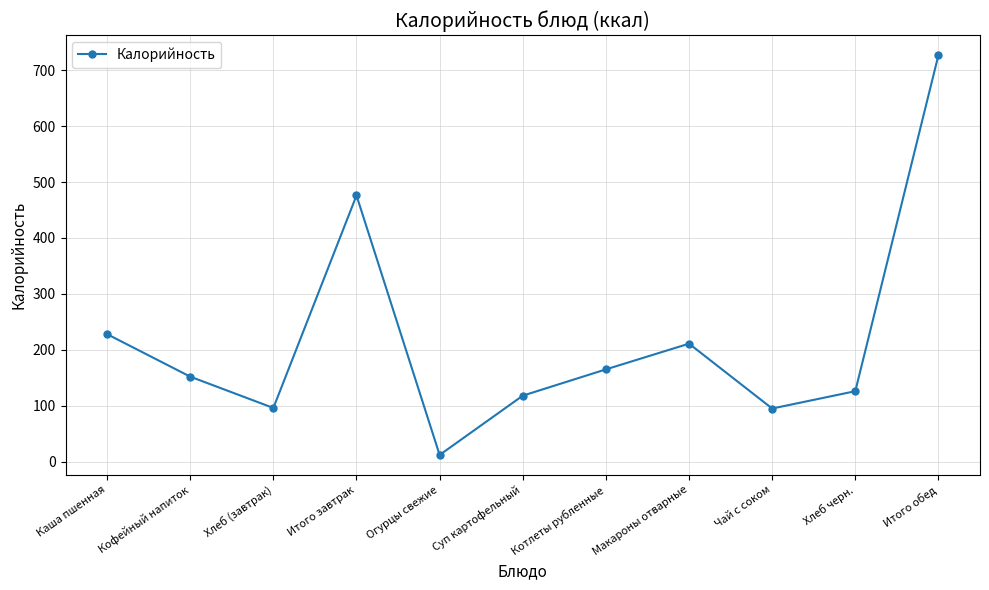

At which category does the data reach its first local peak?

Итого завтрак